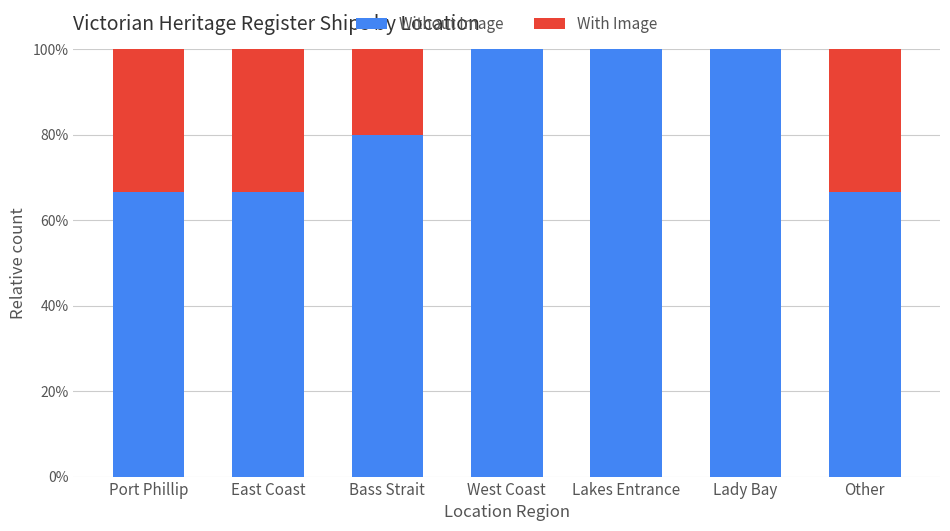

The value of Without Image at Bass Strait is 80.0. True or false?

True